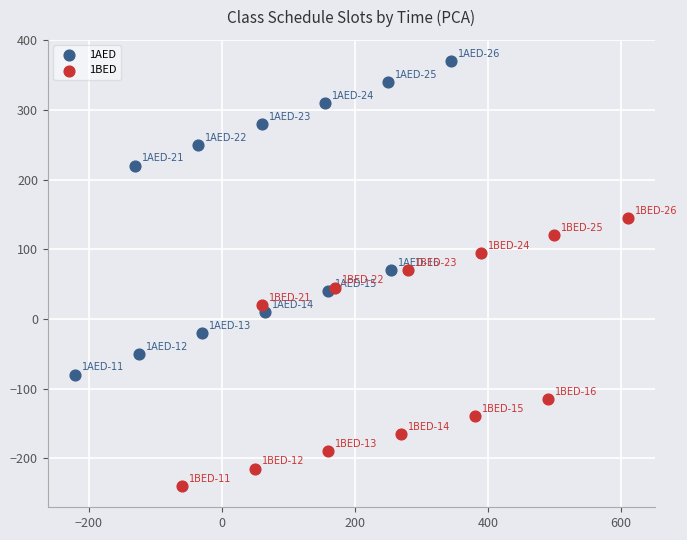

Which series contains the lowest Y value?

1BED